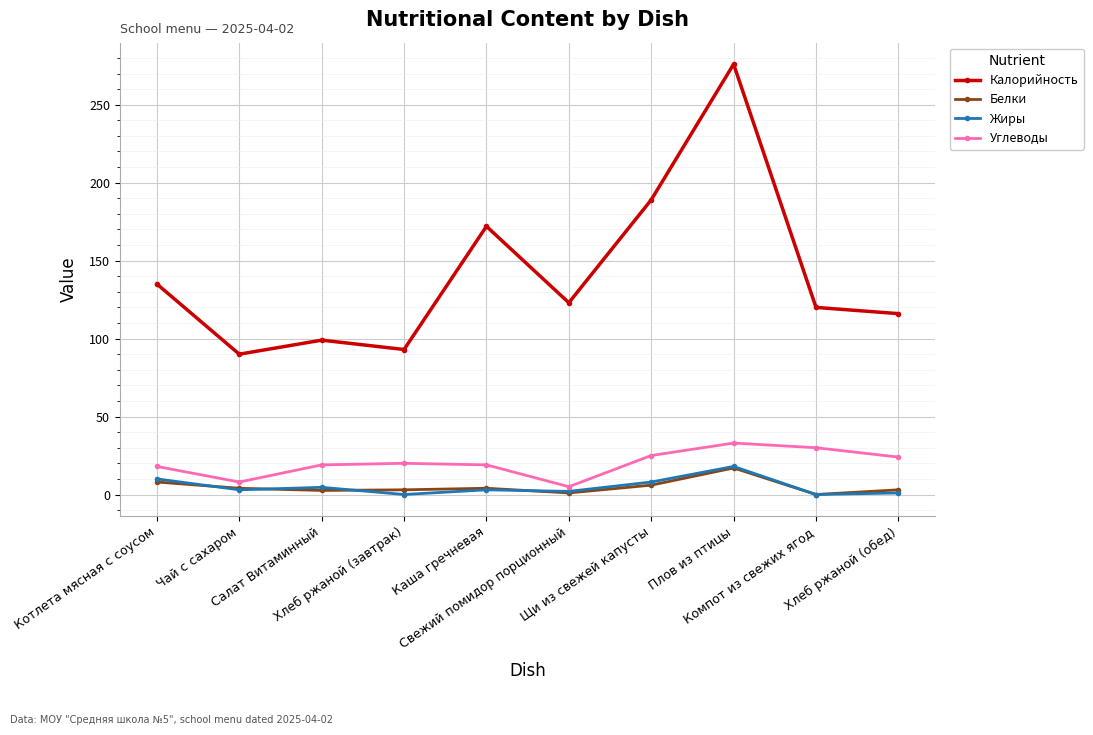

How many lines are shown in the chart?

4